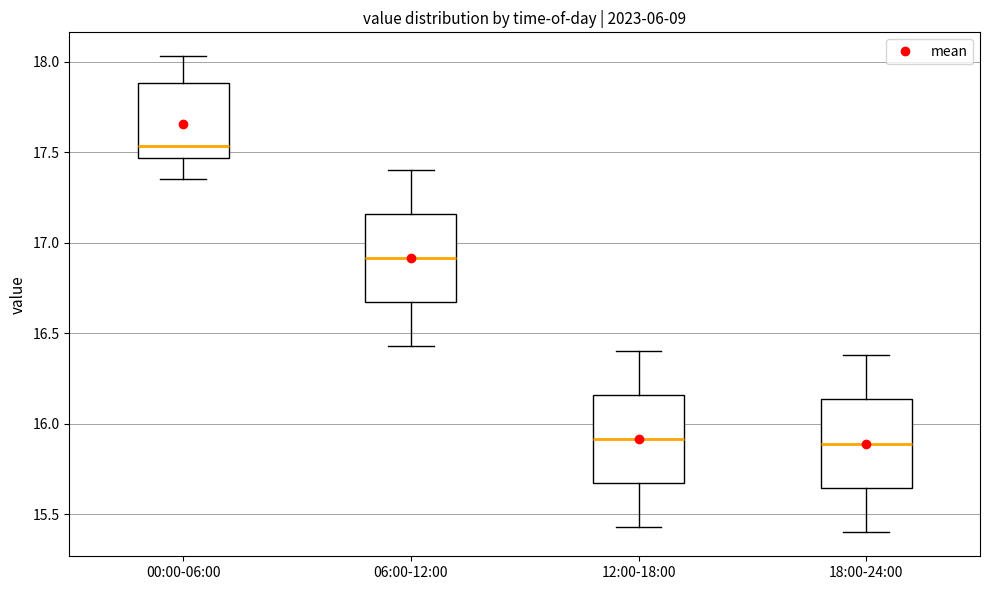

Where does the lower whisker of the box for 18:00-24:00 end on the y-axis? The values are not printed on the chart, so give them approximately, as read against the axis.

15.40